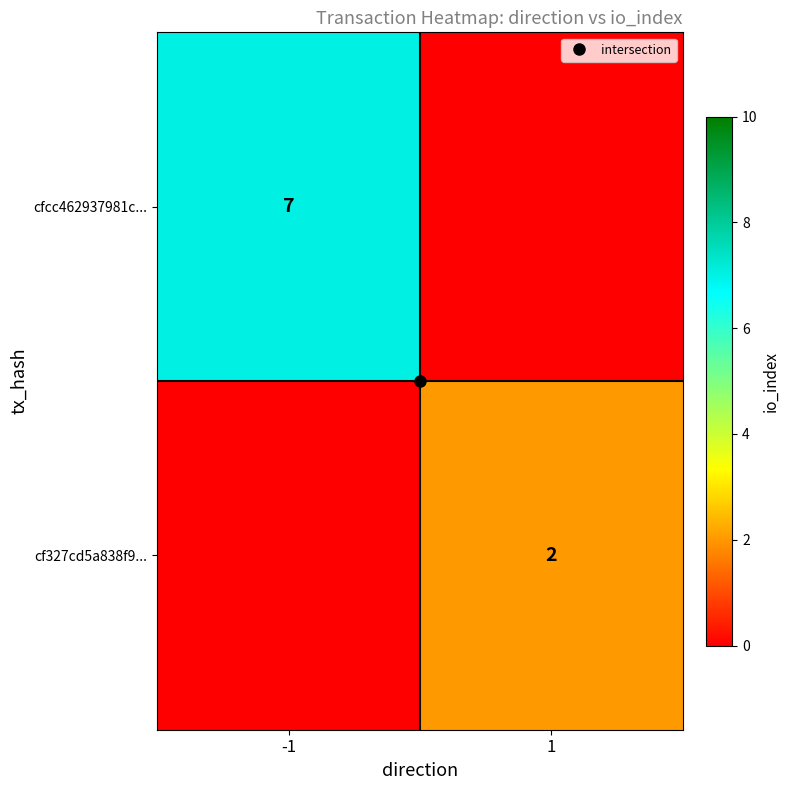

Rank the categories by cf327cd5a838f9... value from highest to lowest.

1, -1